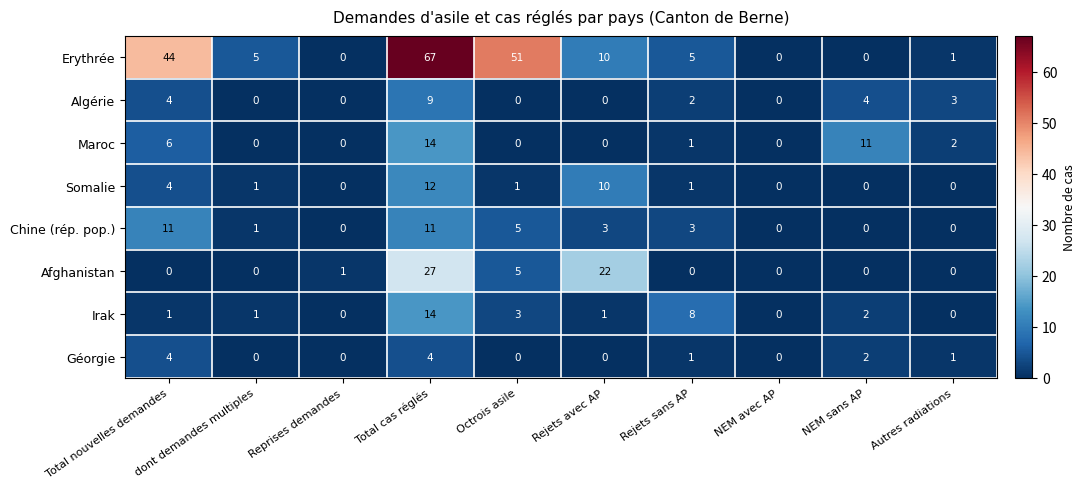

What is the total value across all series at Total cas réglés?

158